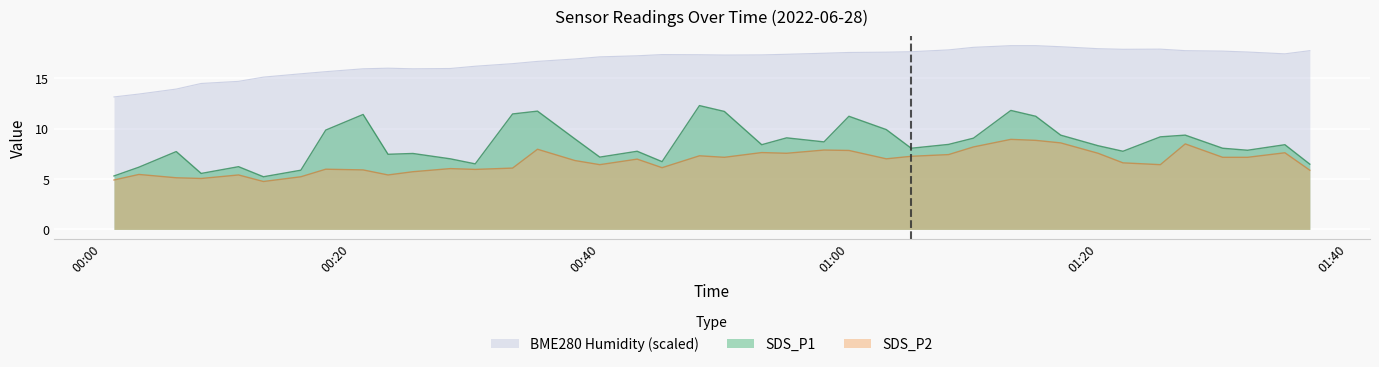

At which category does BME280_humidity reach its first local peak?

2022/06/28 00:23